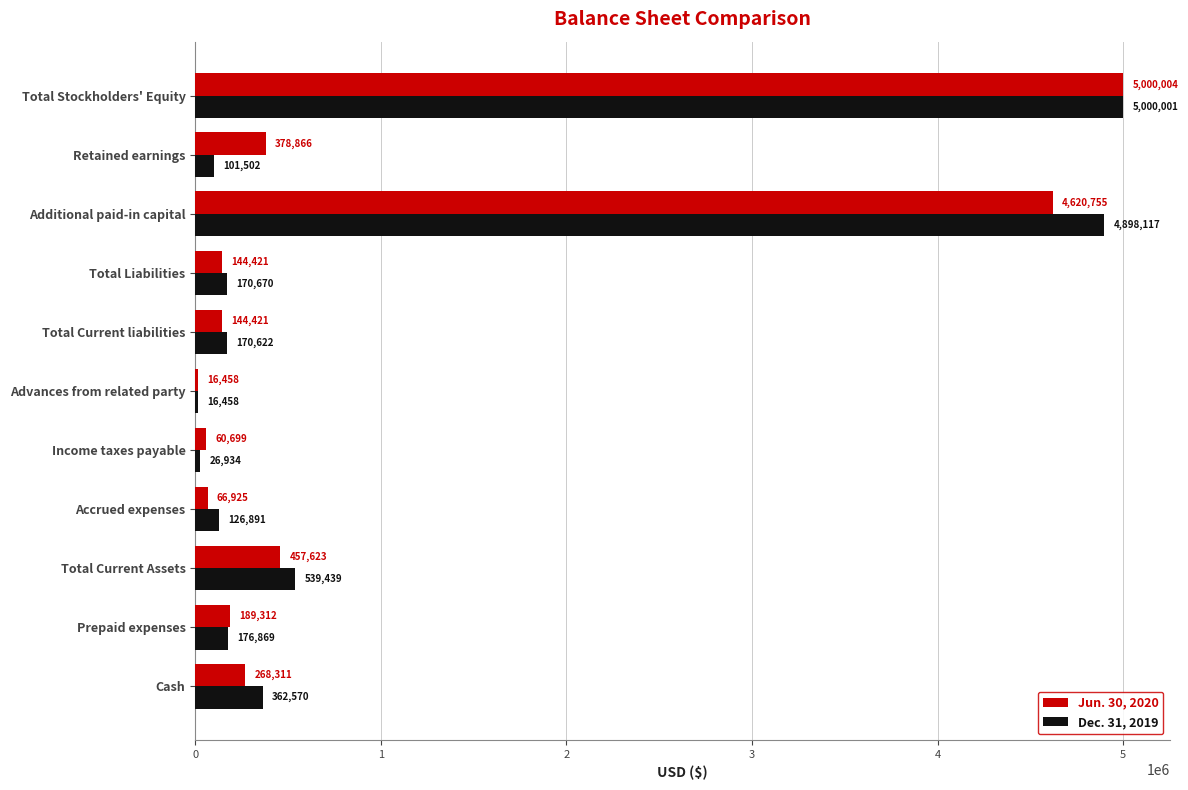

Rank the series by their maximum value, from highest to lowest.

Jun. 30, 2020, Dec. 31, 2019